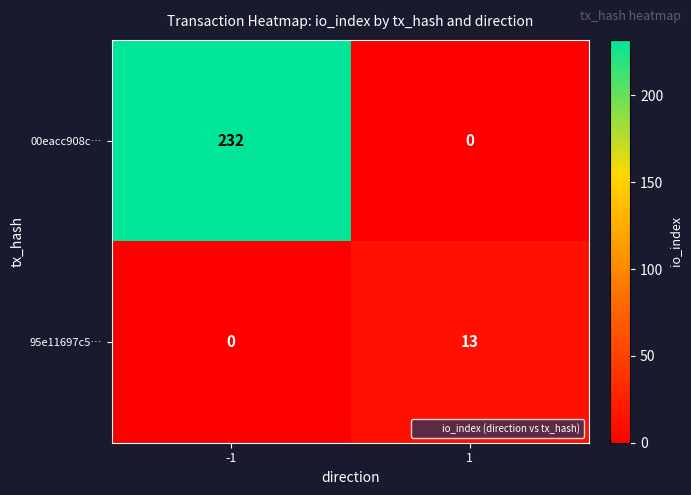

Rank the series by their maximum value, from highest to lowest.

00eacc908c…, 95e11697c5…